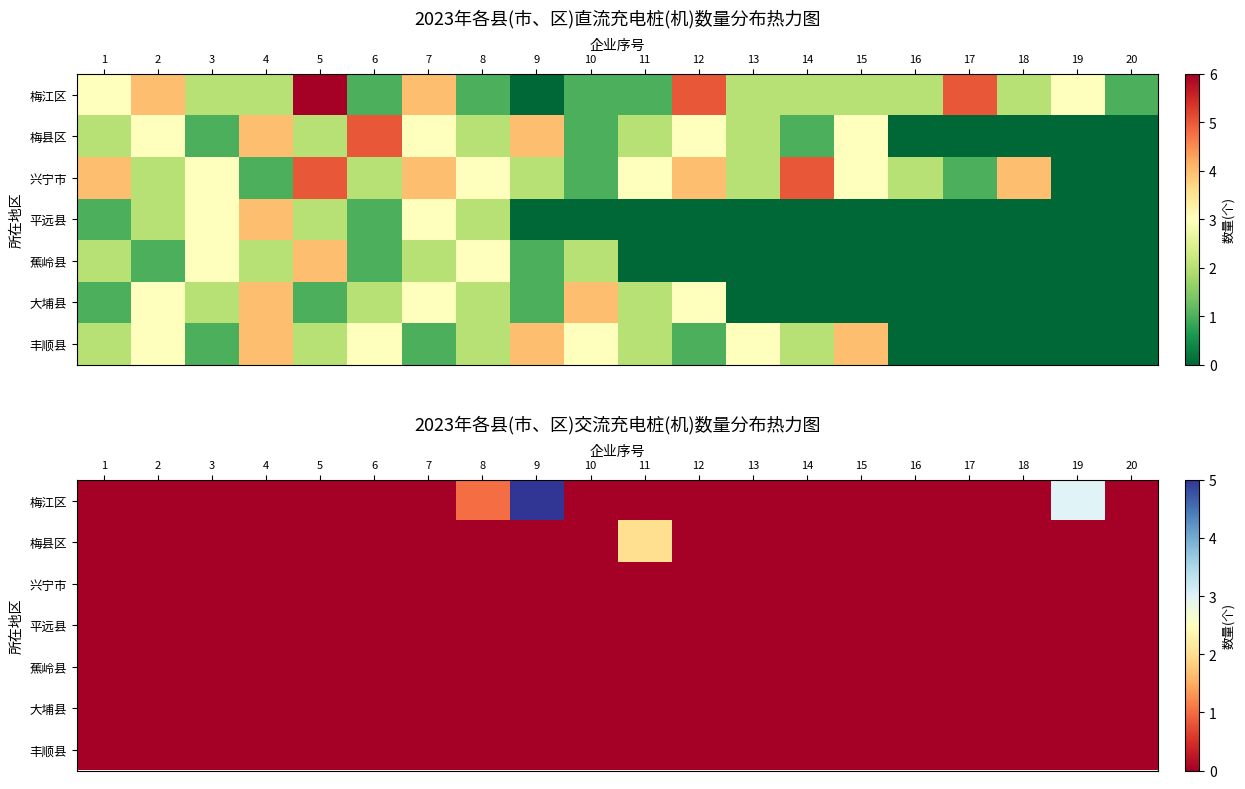

Is it true that 丰顺县 equals 0 at 17?

True